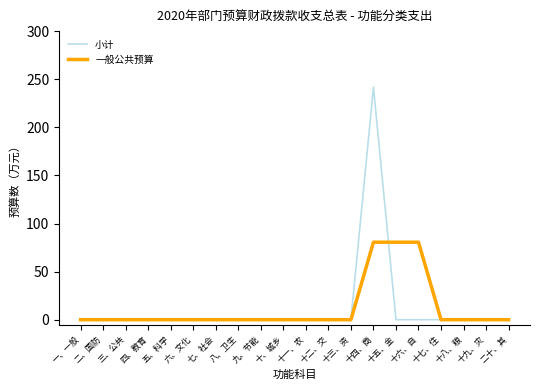

What is the highest value of the 小计 series?

241.7